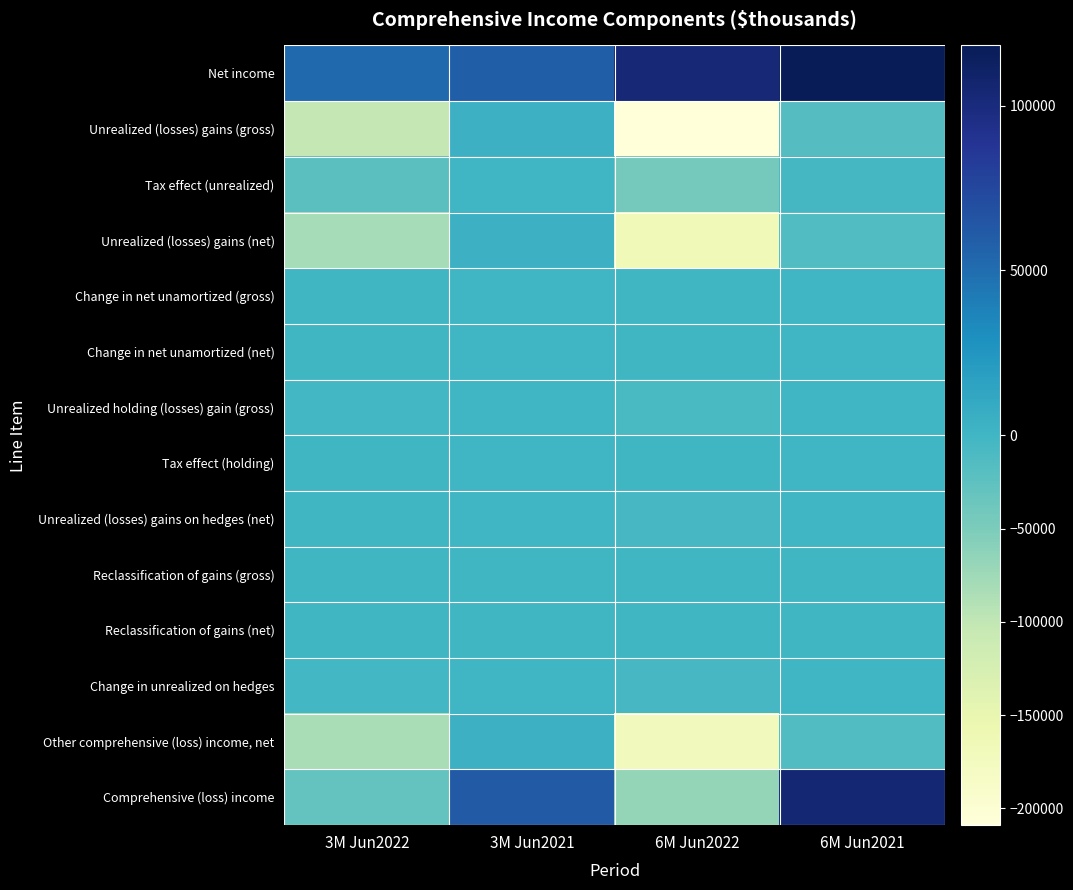

Which series has the largest total across all categories?

Net income